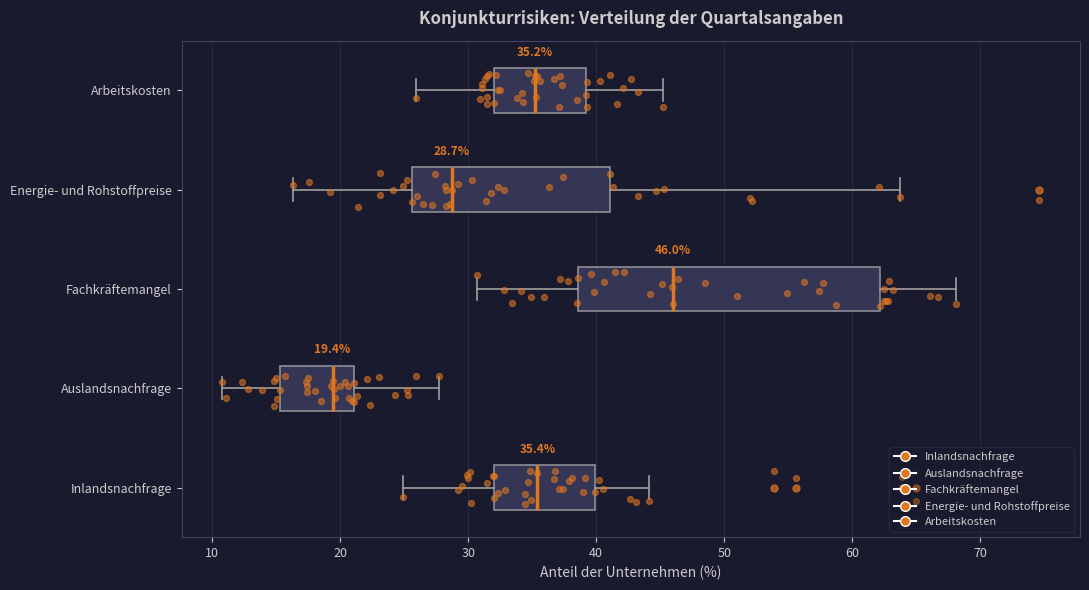

Which box is the widest, from its left edge to its right edge?

Fachkräftemangel